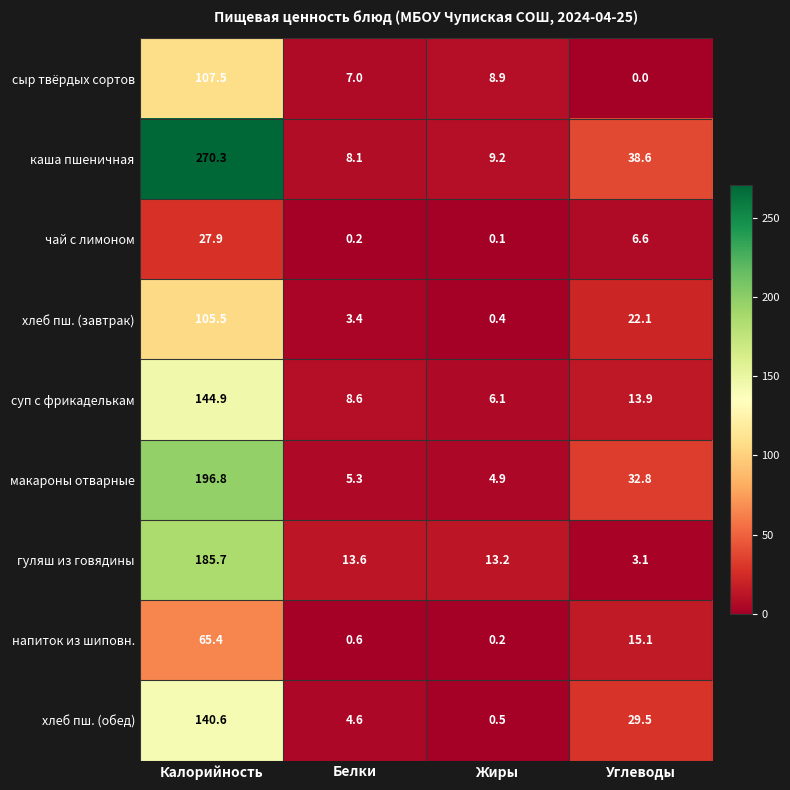

Is the value of сыр твёрдых сортов at Углеводы greater than the value of хлеб пш. (завтрак) at Белки?

No